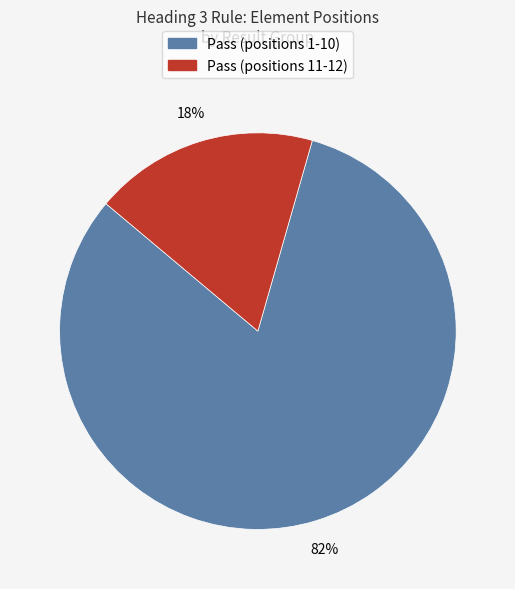

Is there any slice that represents more than half of the pie?

Yes